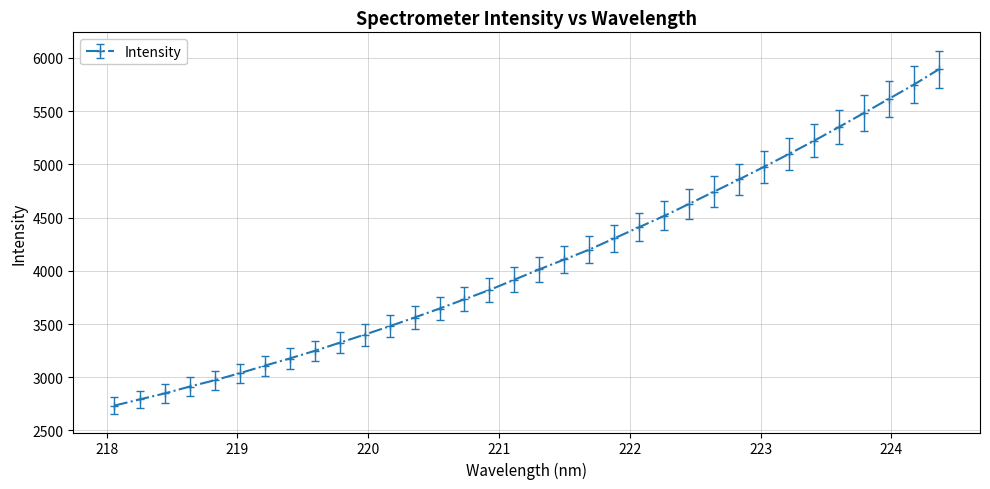

How many lines are shown in the chart?

1